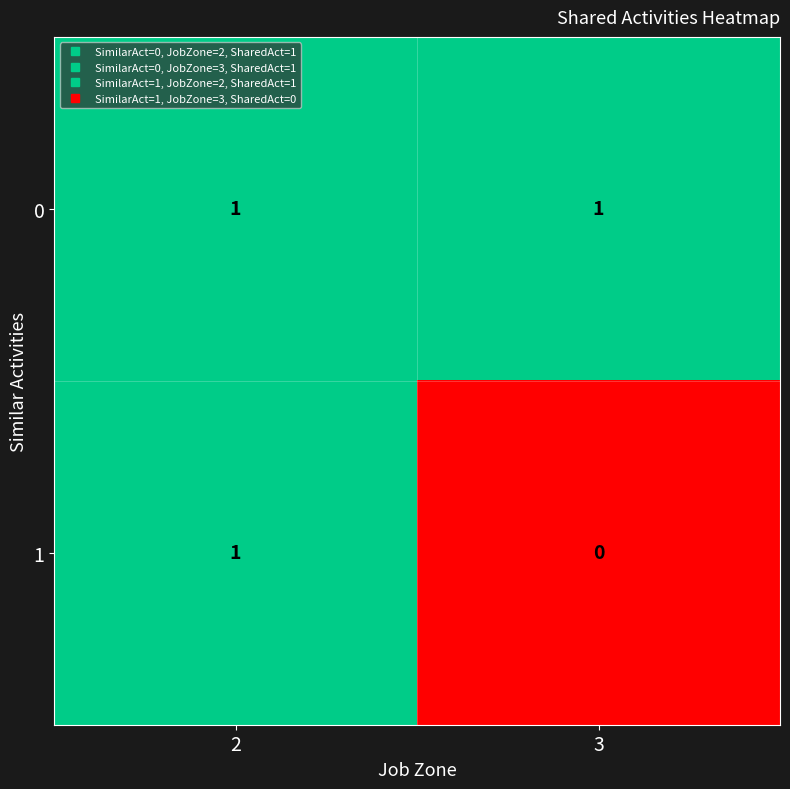

Which series has the largest total across all categories?

0